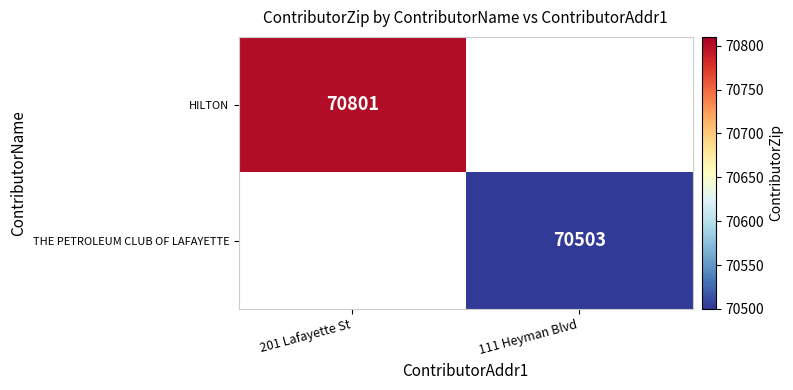

The HILTON series shows 70801 at 201 Lafayette St. True or false?

True